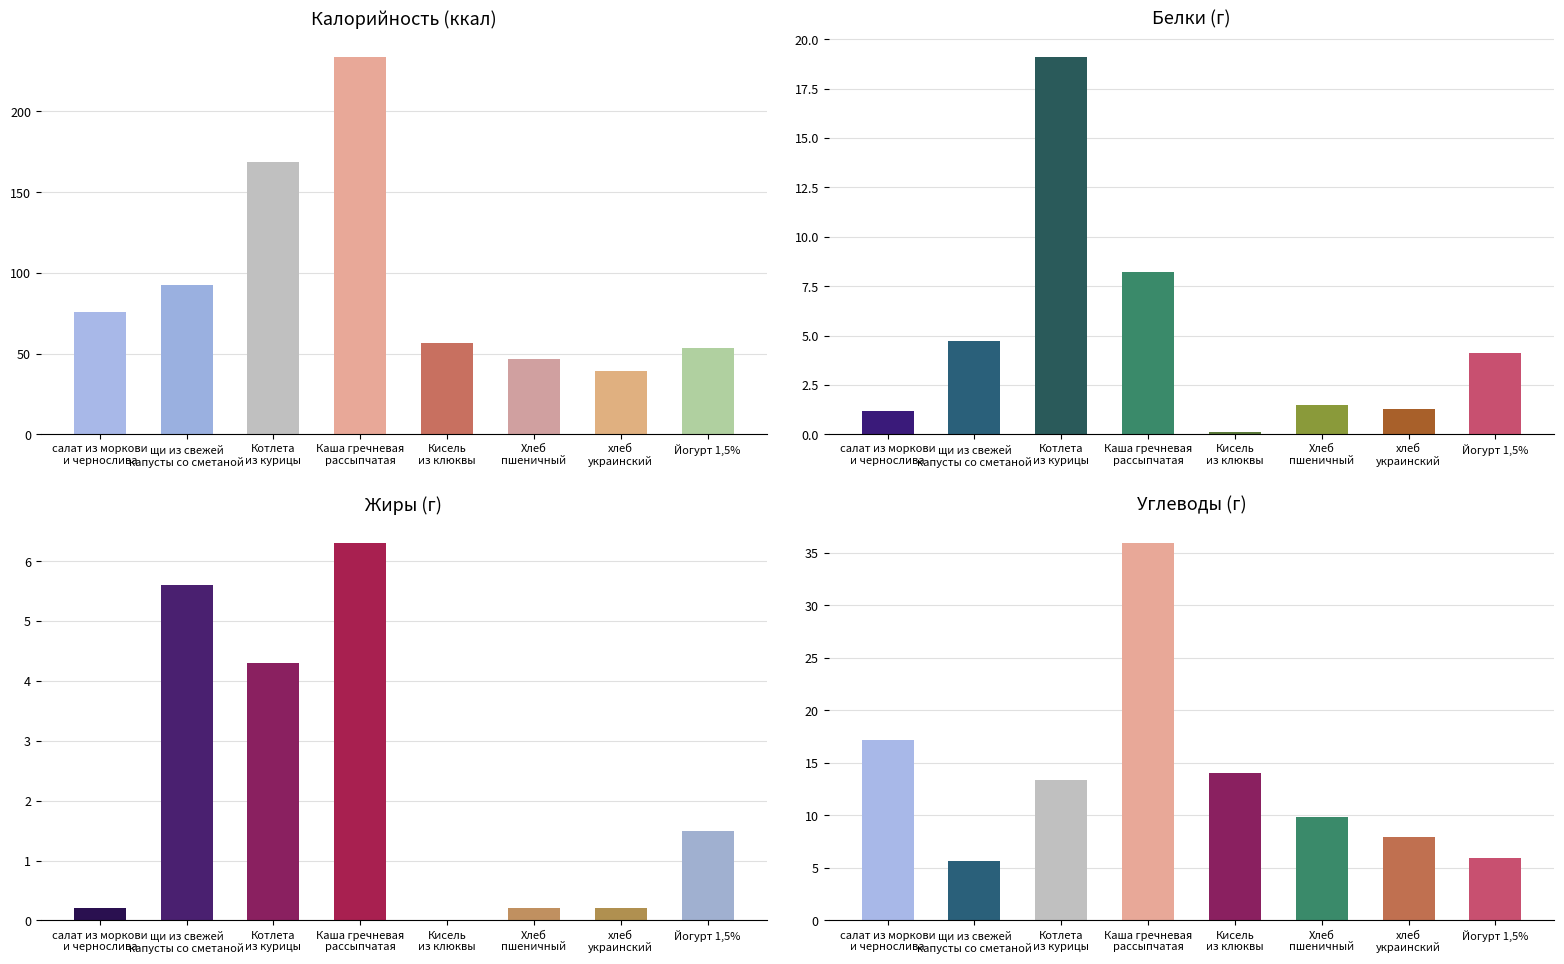

Where does the Белки (г) series first go above 4?

щи из свежей
капусты со сметаной